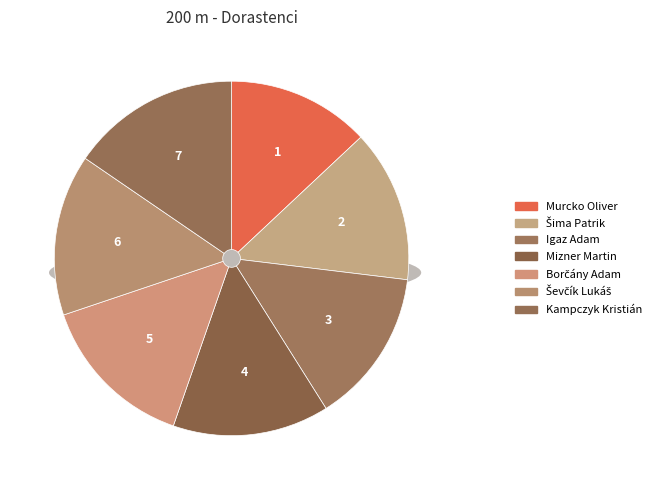

Does Borčány Adam account for over 50% of the chart?

No